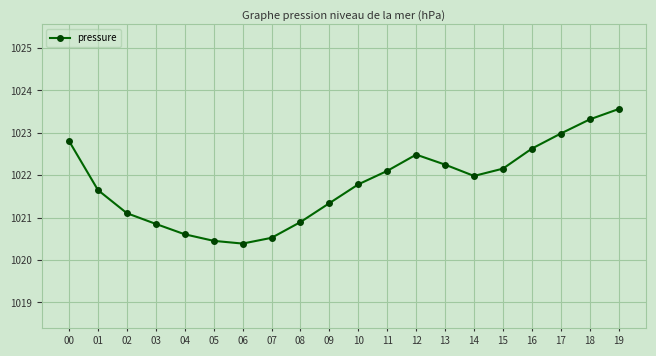

Approximately how many times larger is the value at 13 compared to 05?

1.0